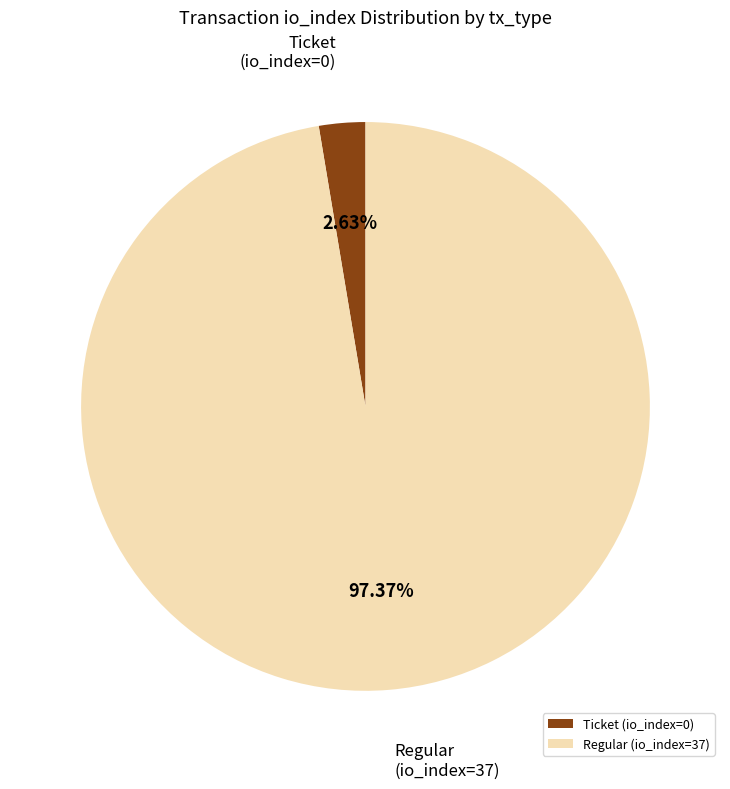

Which category has the biggest portion of the pie?

Regular (io_index=37)